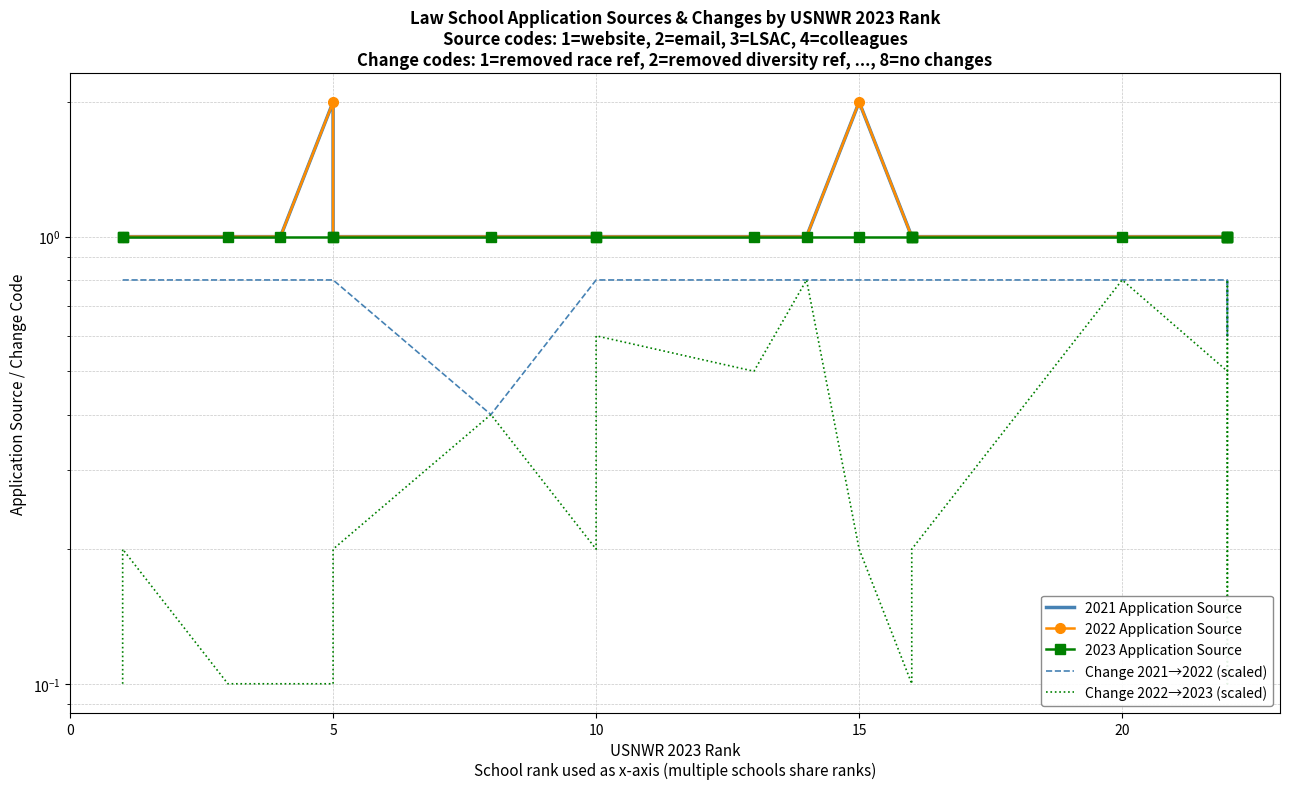

What is the label of the 9th point from the left?

10